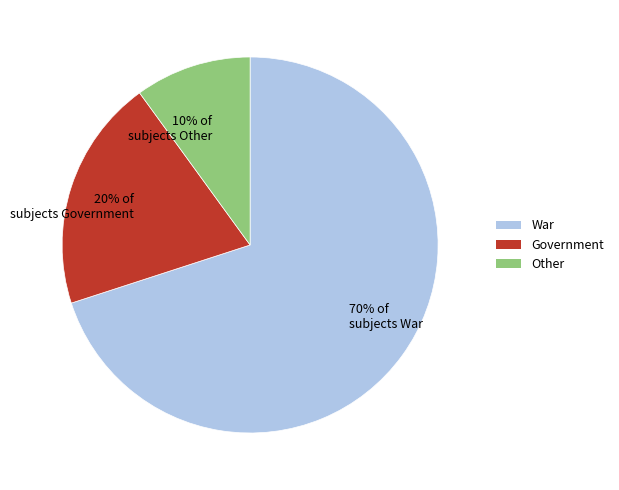

Combined, do 20% of subjects Government and 10% of subjects Other account for over 50%?

No